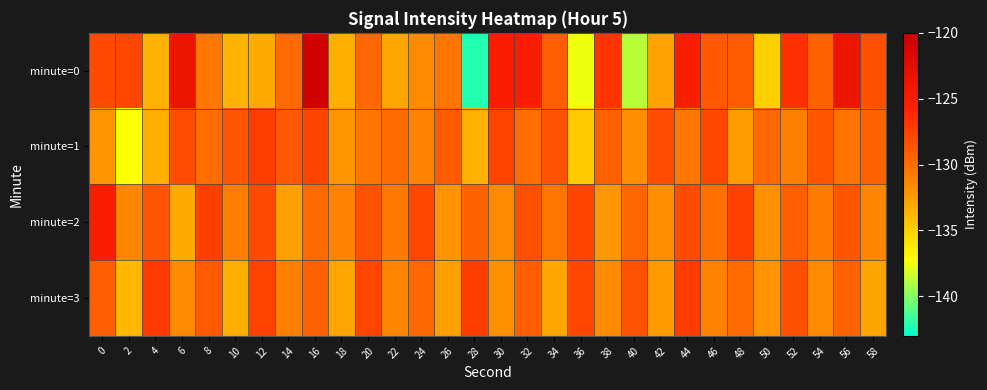

Which series has the widest spread of values?

minute=0